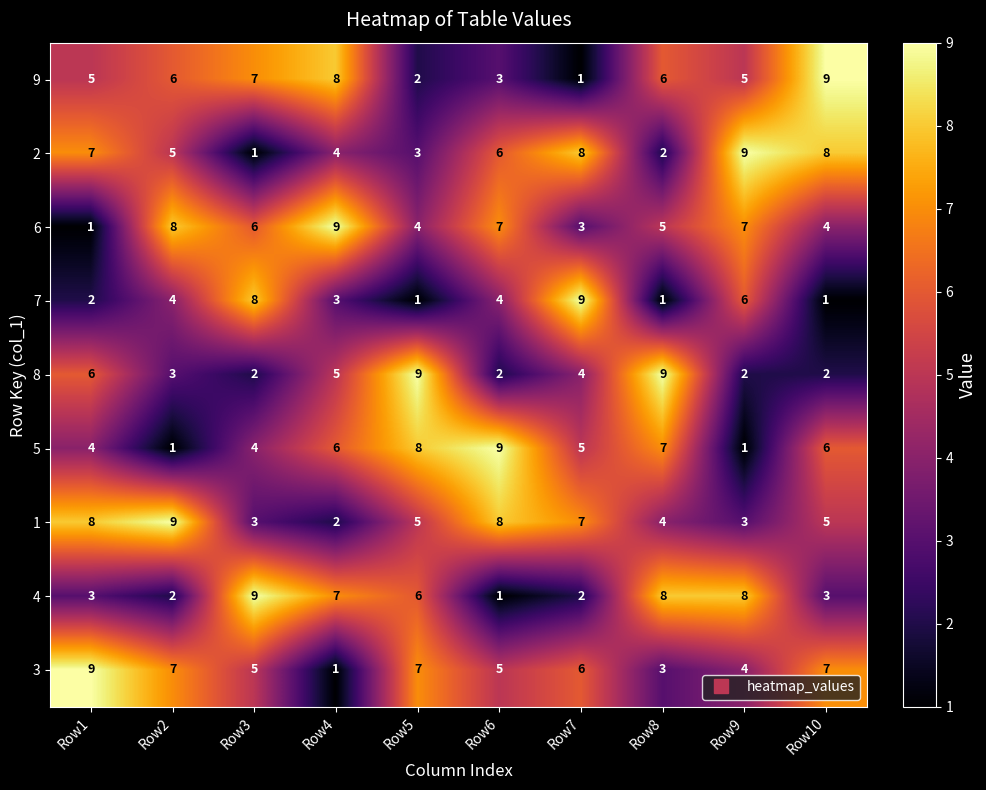

What value does the 3 series have at Row9?

4